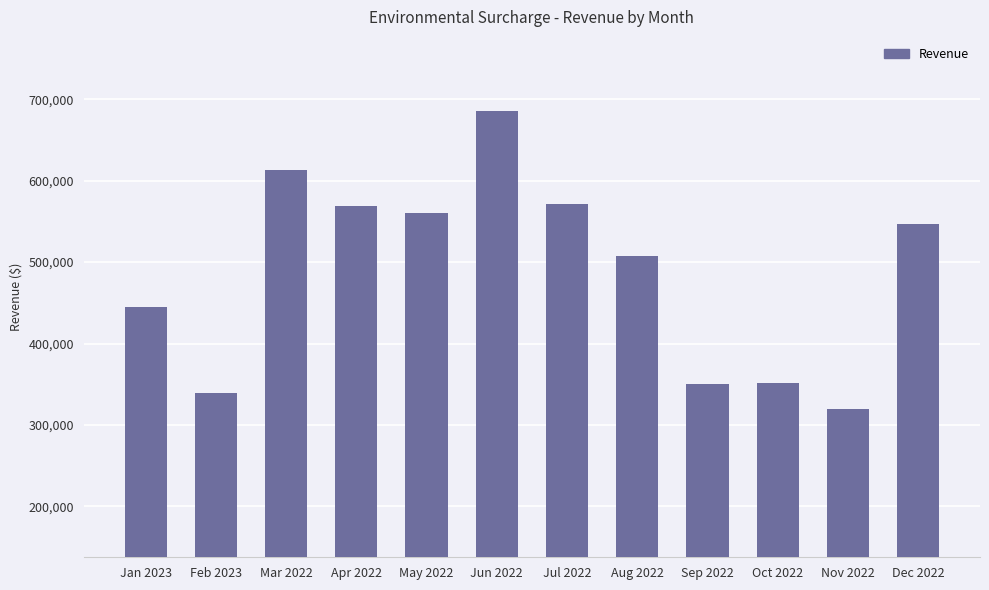

What is the ratio of the value at Sep 2022 to the value at Apr 2022?

0.6